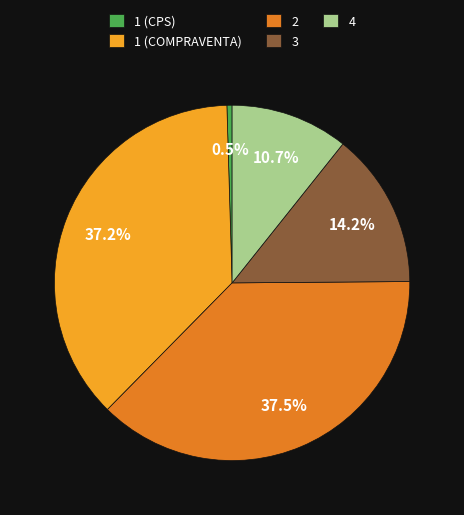

What is the ratio of the value at 4 to the value at 3?

0.8